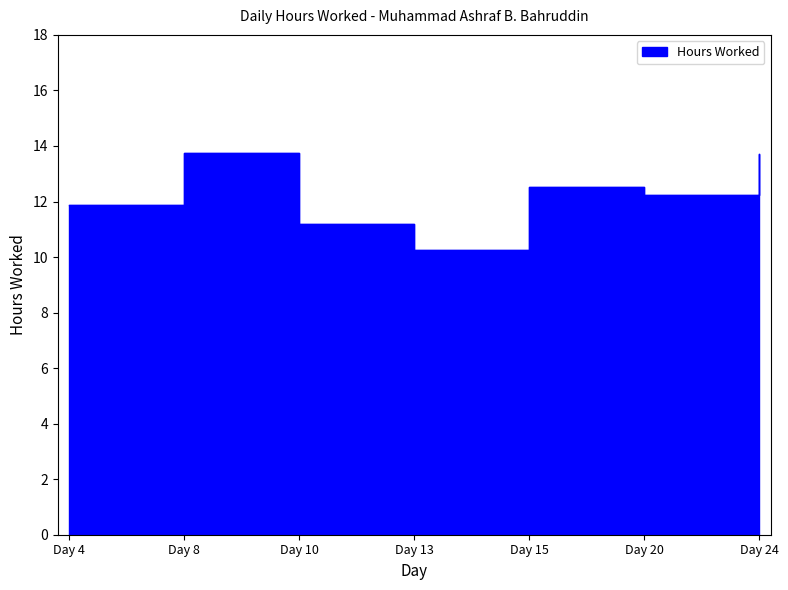

How many lines are shown in the chart?

1